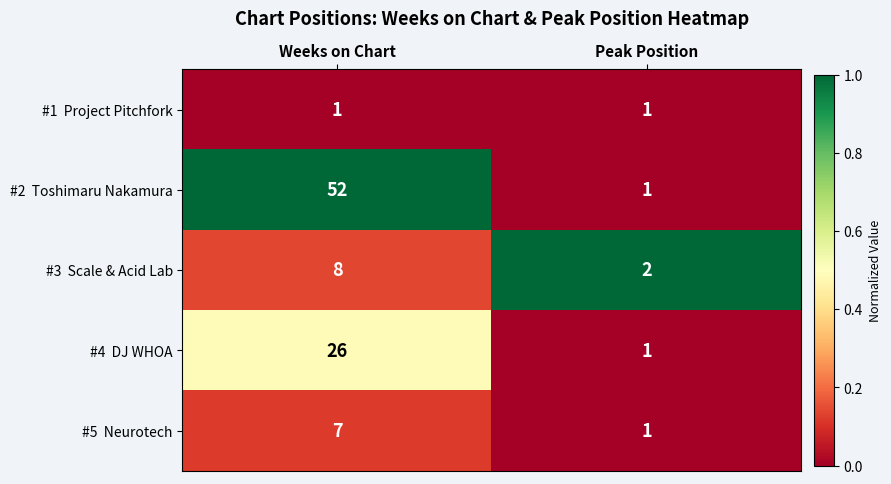

What is the spread (max minus min) of values at Peak Position?

1